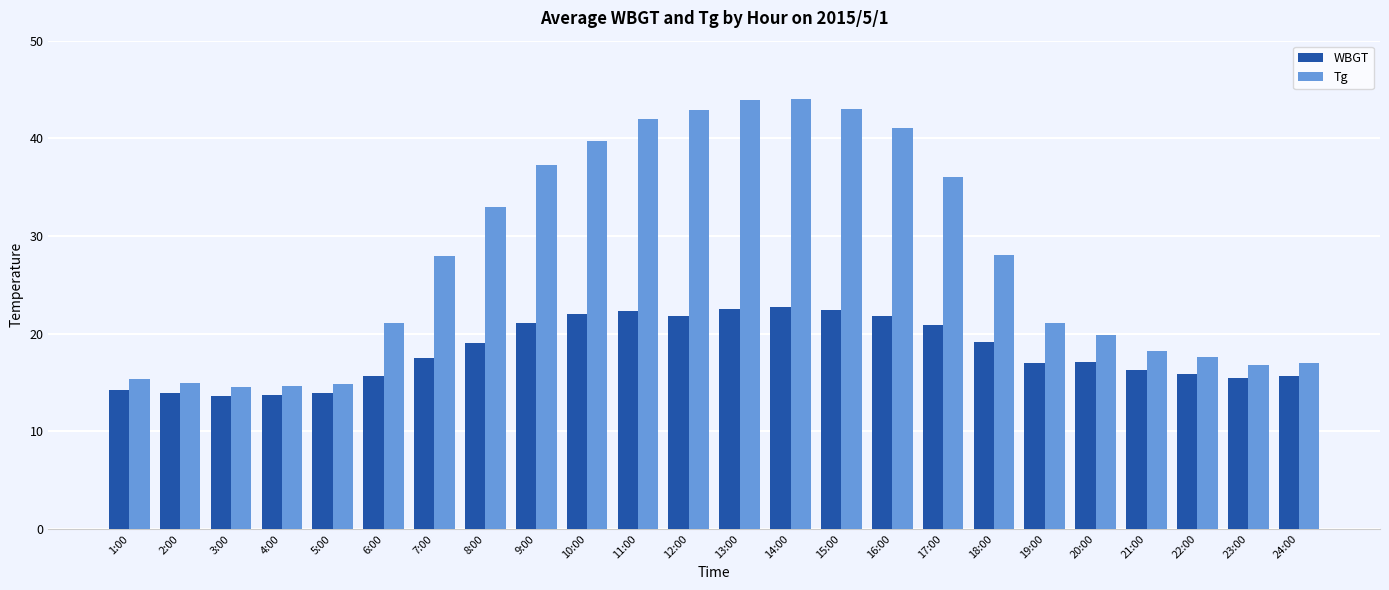

List the series in order of their peak value, lowest first.

WBGT, Tg